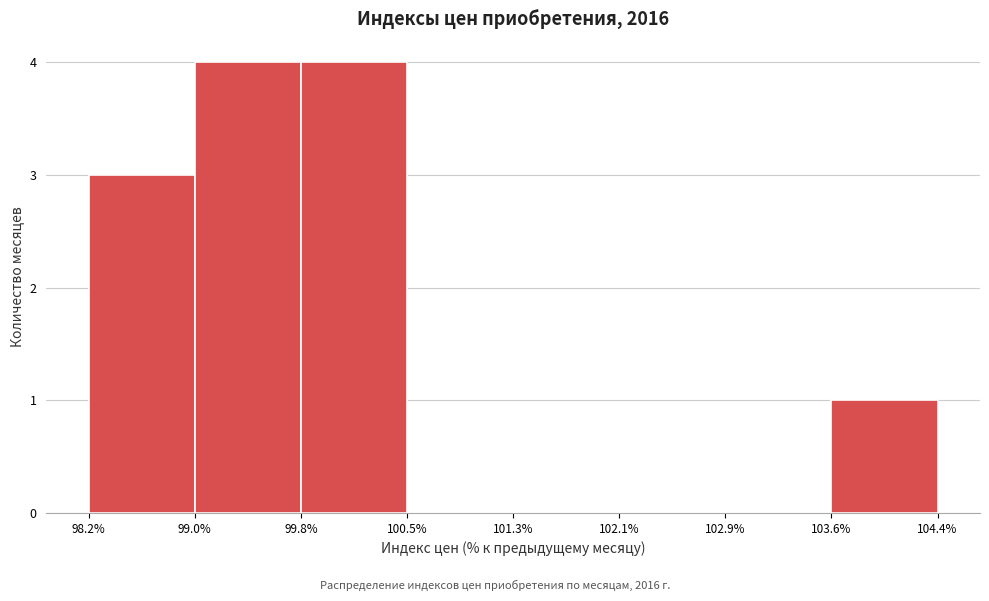

Reading left to right, list every bar in this chart as the range it spans on the x-axis followed by its height. The values are not printed on the chart, so give them approximately, as read against the axis.

98.2% to 99.0%: 3
99.0% to 99.8%: 4
99.8% to 100.5%: 4
100.5% to 101.3%: 0
101.3% to 102.1%: 0
102.1% to 102.9%: 0
102.9% to 103.6%: 0
103.6% to 104.4%: 1